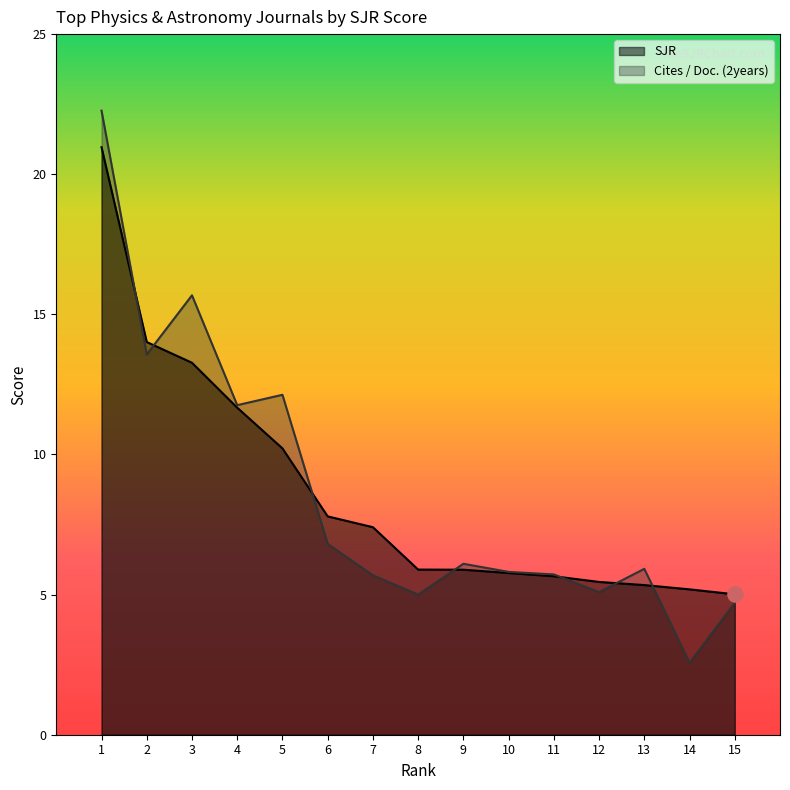

Which series reaches the maximum Y coordinate?

Cites / Doc. (2years)